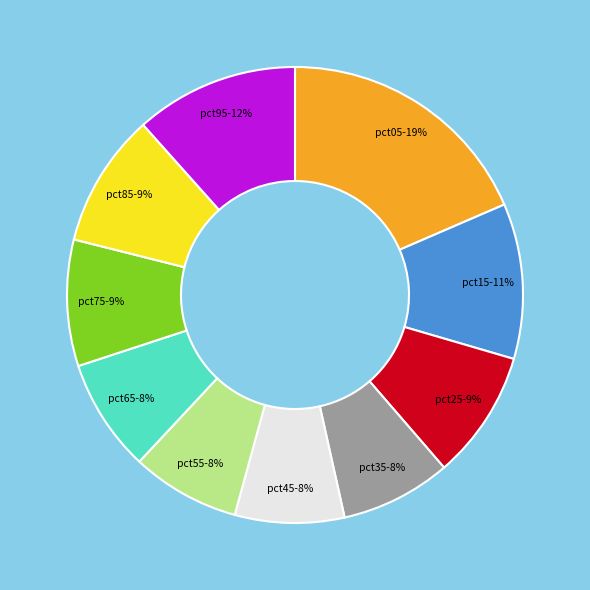

How many segments does this pie chart have?

10